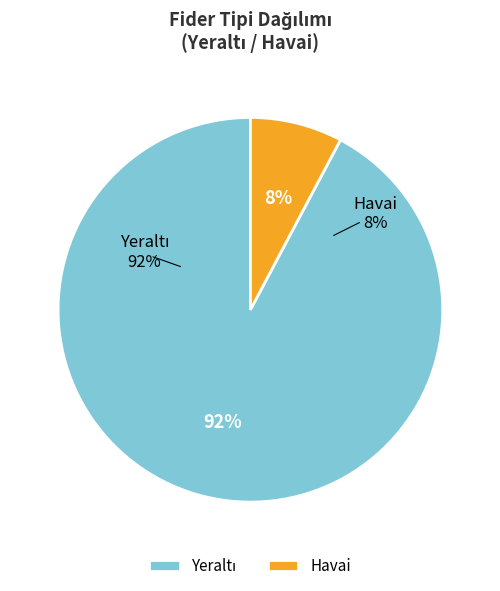

To the nearest percent, what is the combined percentage of Havai and Yeraltı?

100%